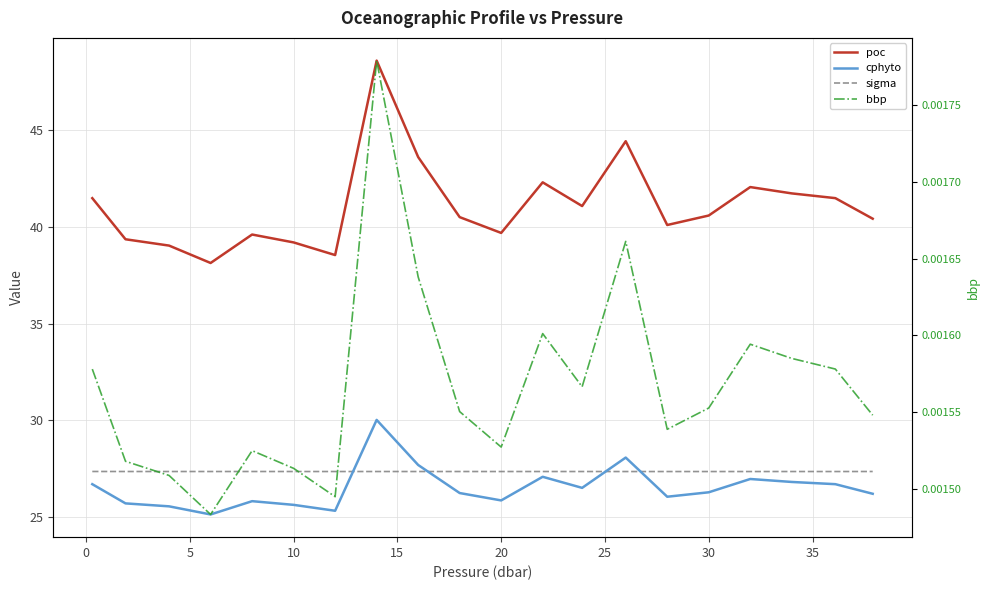

What is the value of the sigma point at the 20th from the left?

27.4